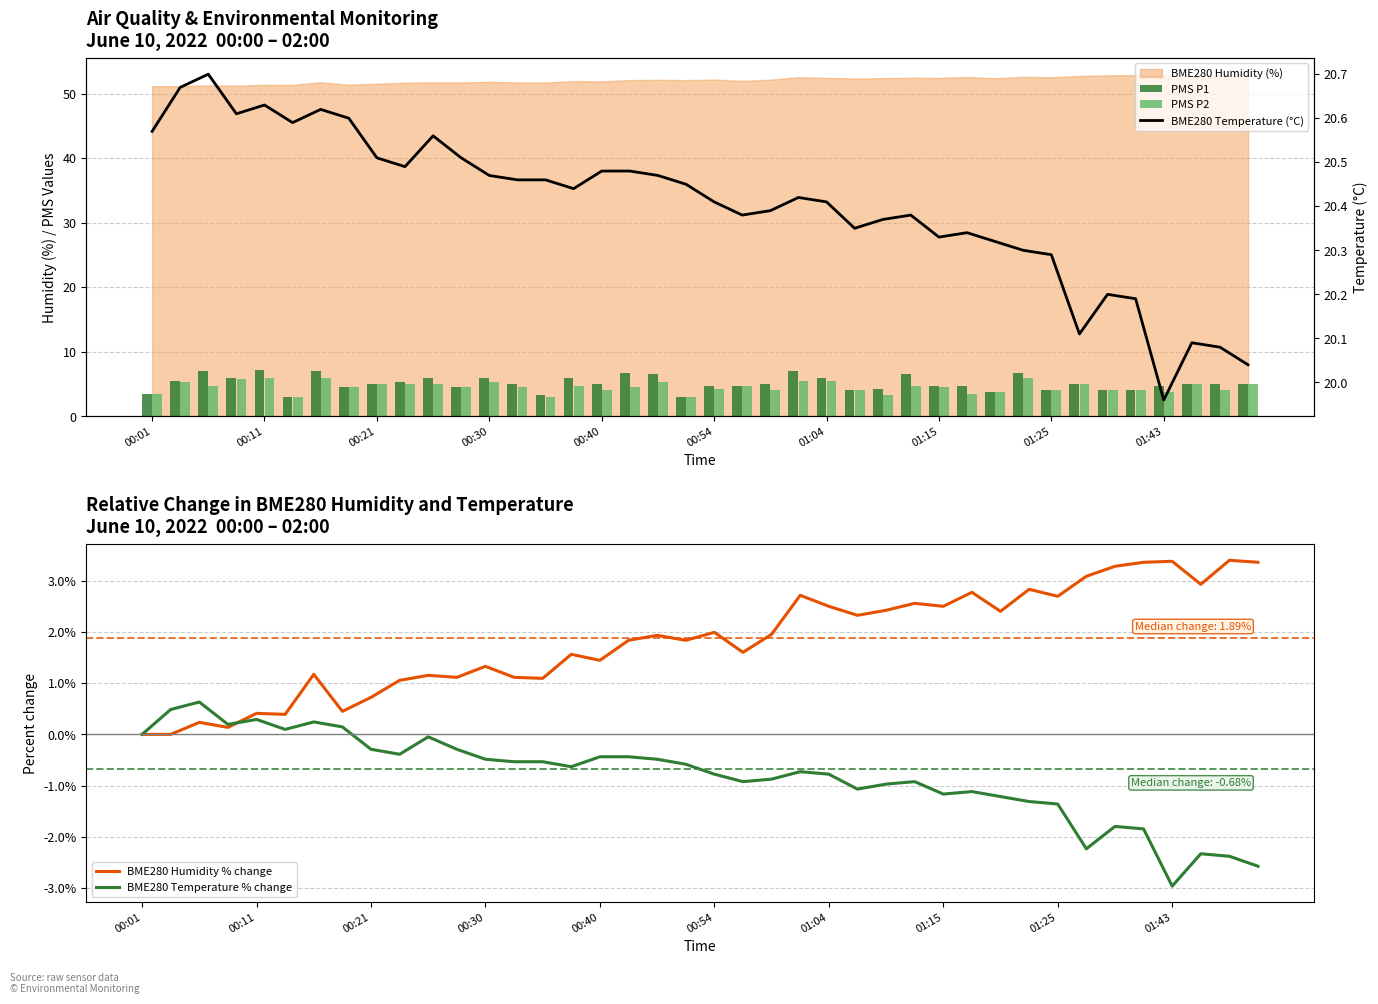

What is the highest value of the PMS P1 series?

7.2